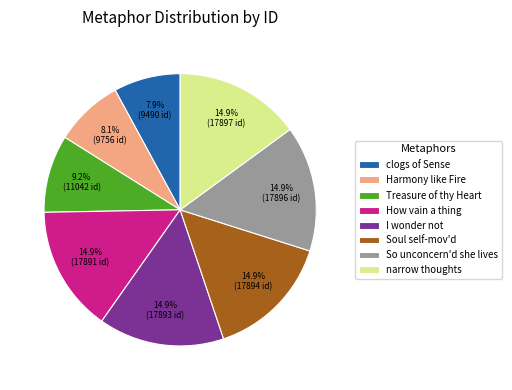

What is the ratio of the value at I wonder not to the value at So unconcern'd she lives?

1.0